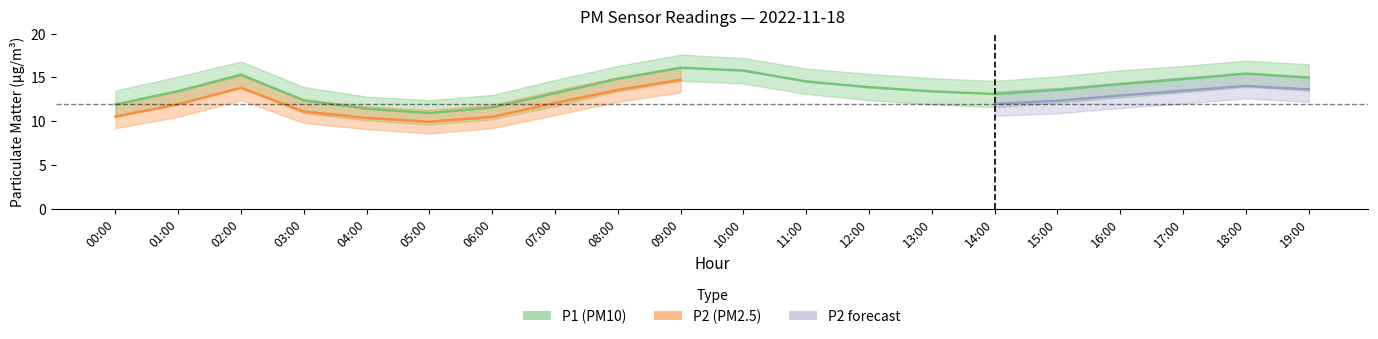

What is the difference between the maximum and minimum values in the P1_lower series?

5.0